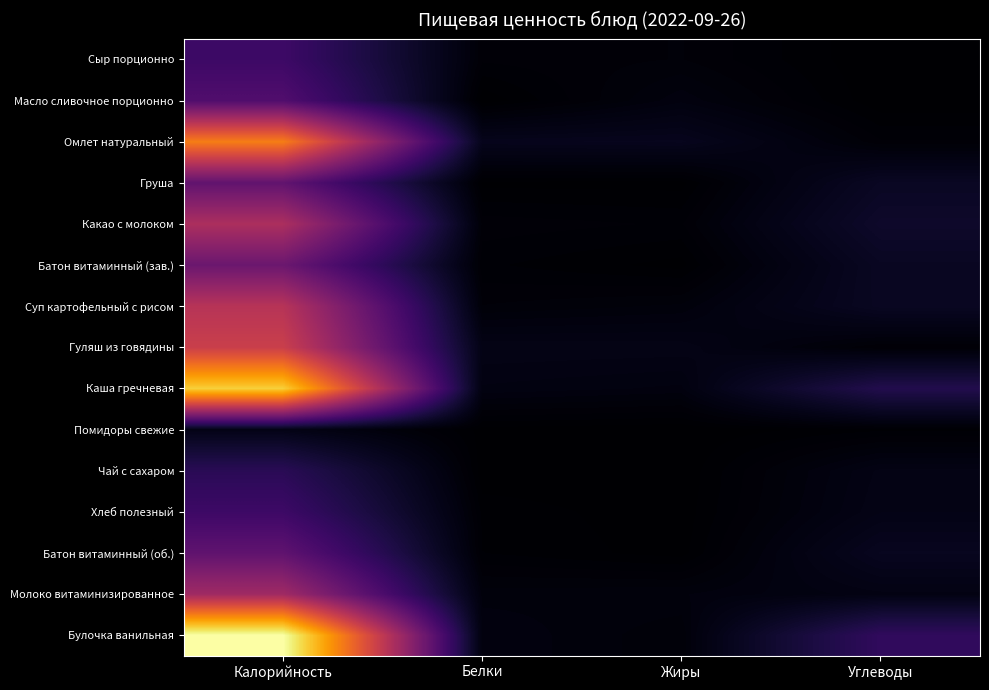

List the series in order of their peak value, highest first.

Булочка ванильная, Каша гречневая, Омлет натуральный, Гуляш из говядины, Суп картофельный с рисом, Какао с молоком, Молоко витаминизированное, Батон витаминный (зав.), Груша, Батон витаминный (об.), Масло сливочное порционно, Сыр порционно, Хлеб полезный, Чай с сахаром, Помидоры свежие